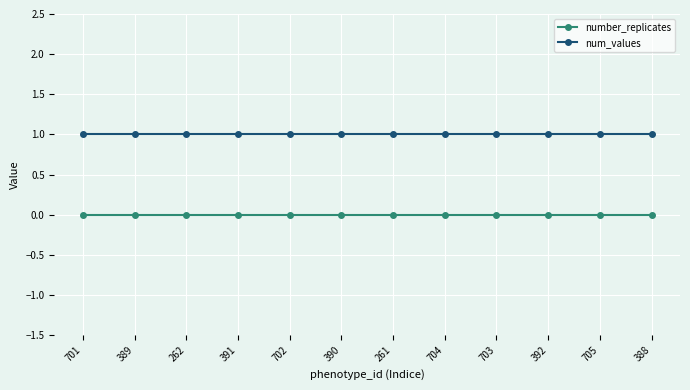

What position from the left is 261?

7